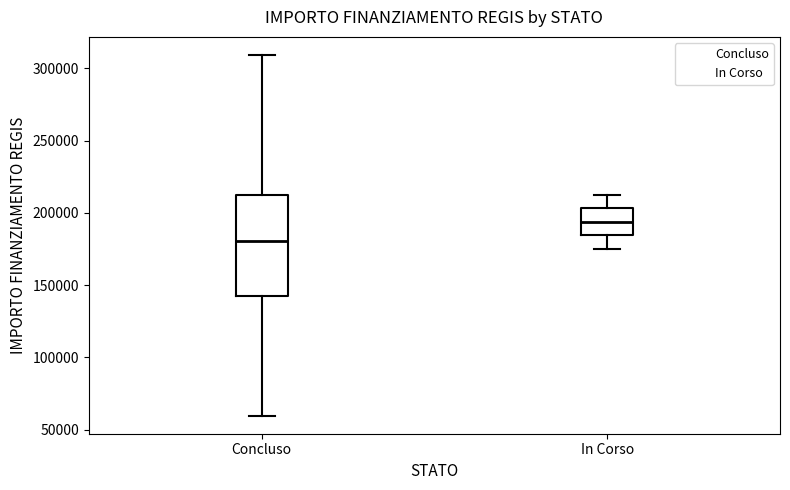

Reading left to right, read every box against the y-axis: the position of its median line, the range the box covers, and the ends of its whiskers. The values are not printed on the chart, so give them approximately, as read against the axis.

Concluso: median 180000, box 145000 to 210000, whiskers 60000 to 310000
In Corso: median 195000, box 185000 to 205000, whiskers 175000 to 210000